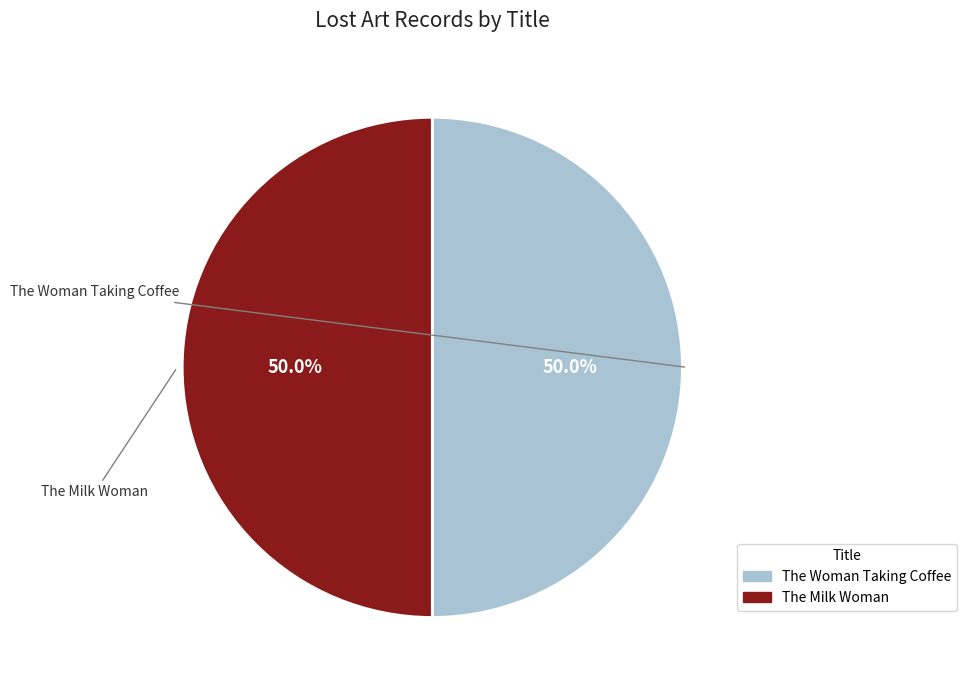

What is the ratio of the value at The Woman Taking Coffee to the value at The Milk Woman?

1.0